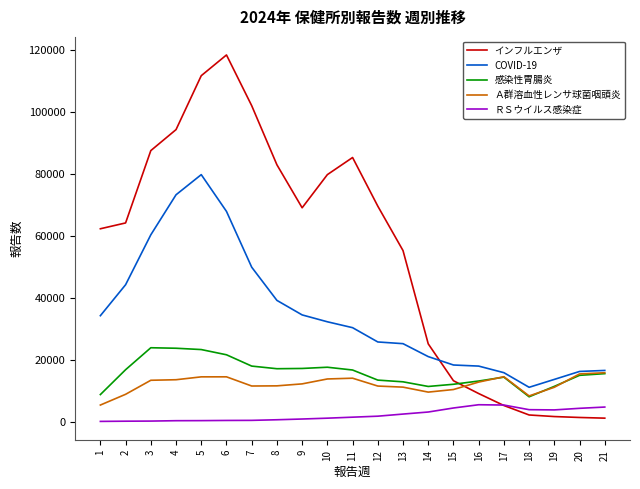

At which label does インフルエンザ reach its peak?

6